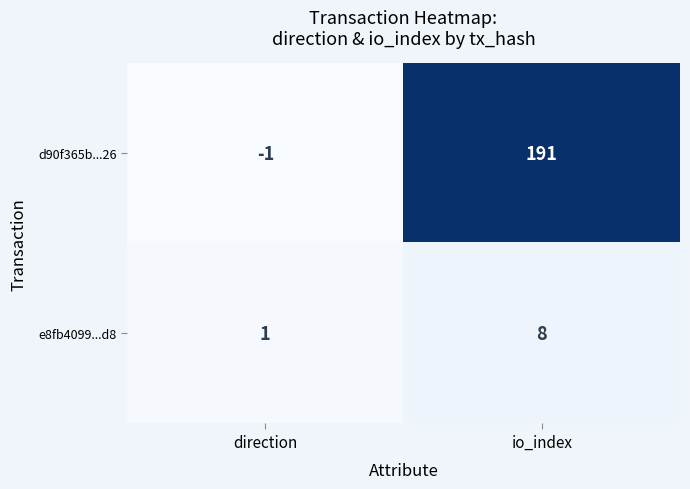

Reading right to left, extract all data points from this chart.

d90f365b...26: 191	-1
e8fb4099...d8: 8	1